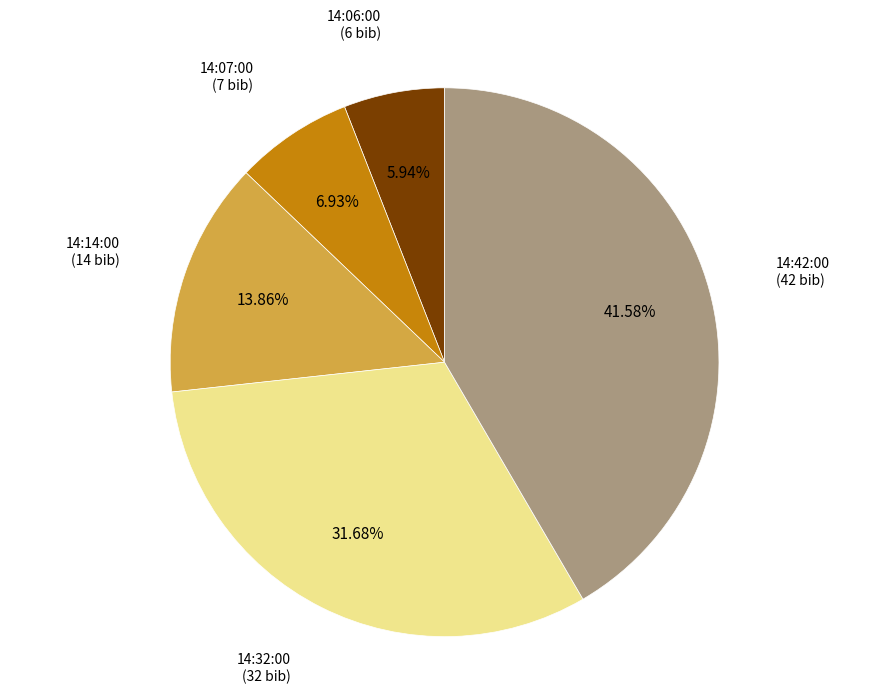

Is there a majority slice in this chart?

No